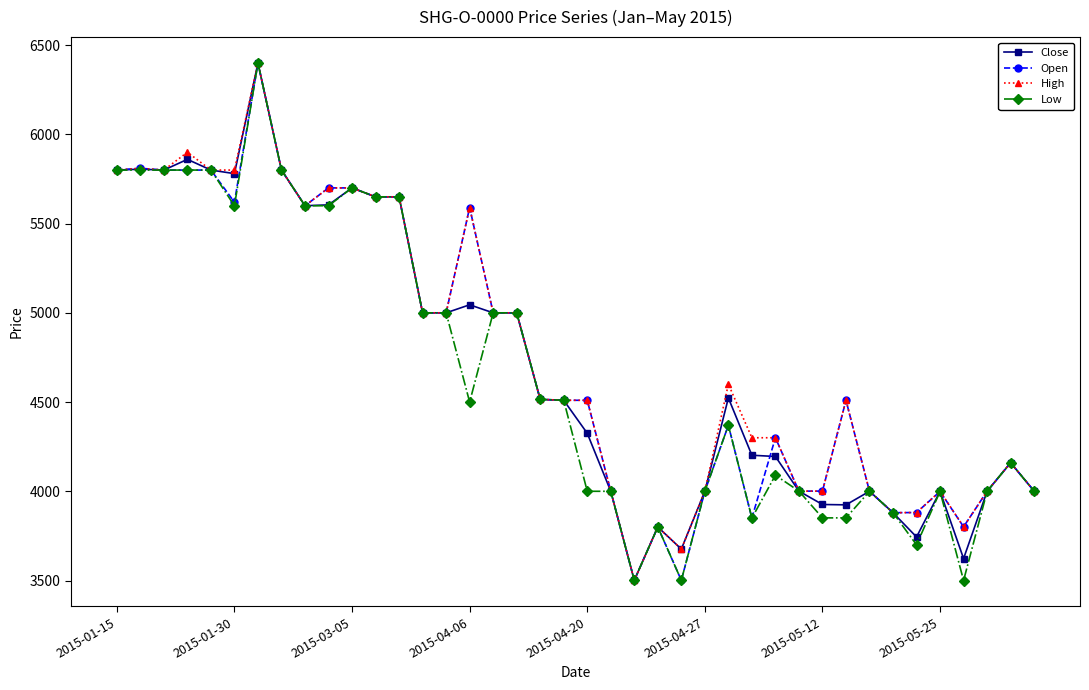

What is the value of the Low point at the 3rd from the left?

5800